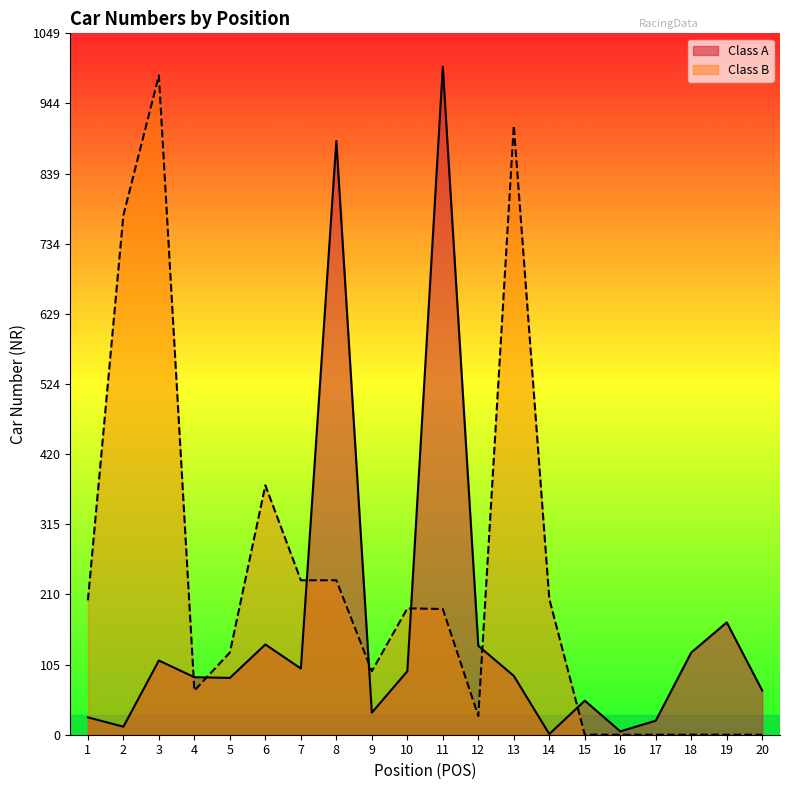

List the series in order of their overall mean, lowest first.

Class A, Class B